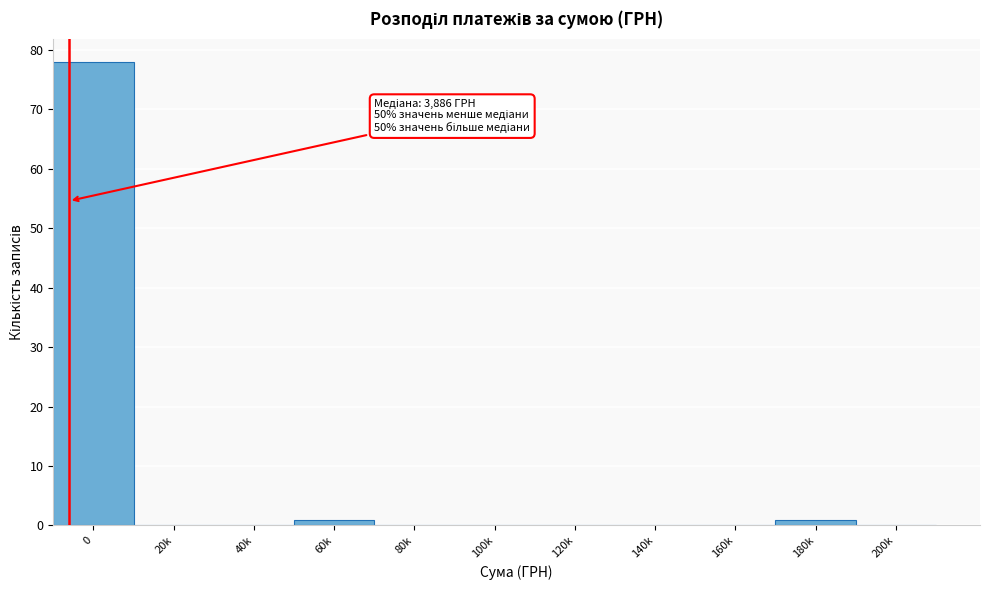

Reading left to right, what are all the values shown in this chart?

0=78	20k=0	40k=0	60k=1	80k=0	100k=0	120k=0	140k=0	160k=0	180k=1	200k=0